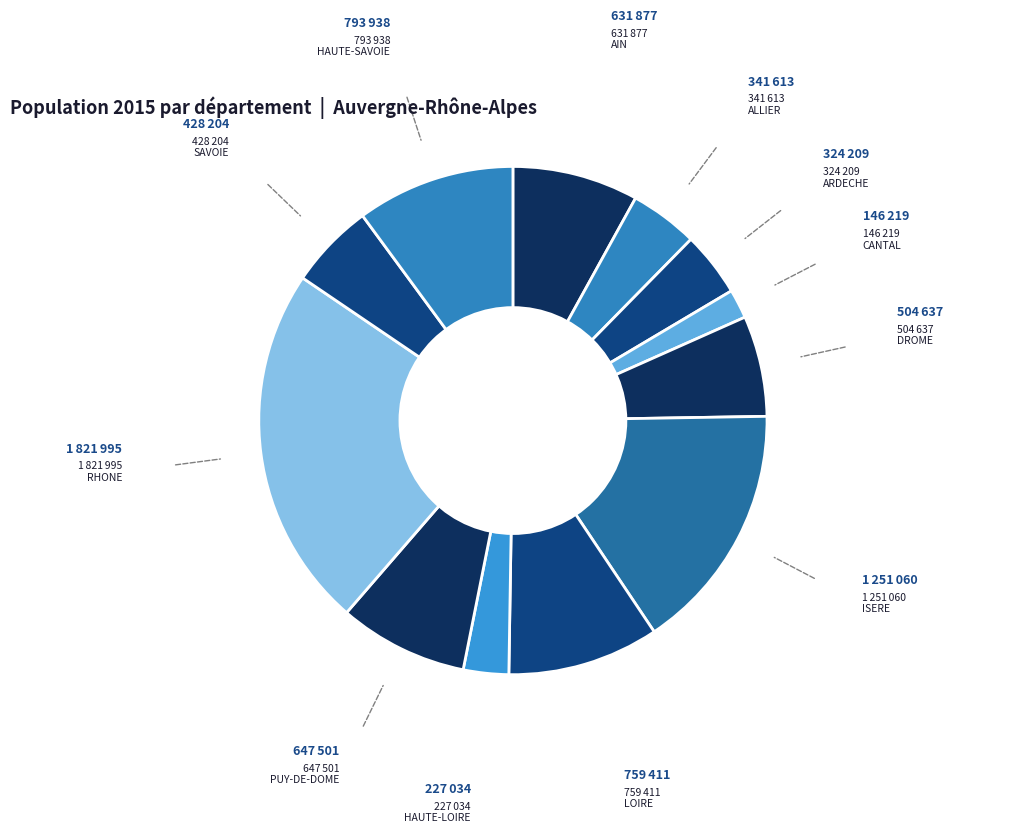

How many segments does this pie chart have?

12